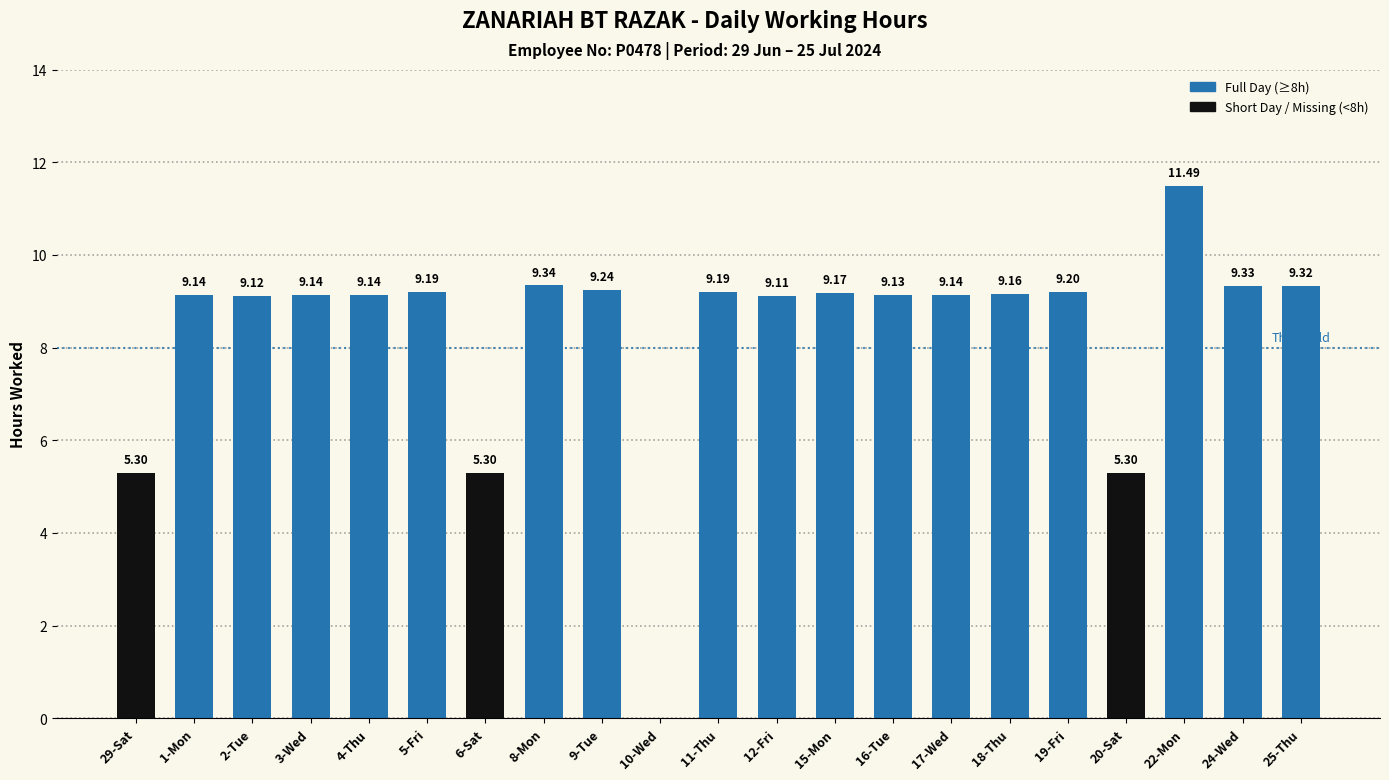

What is the average value?

8.3